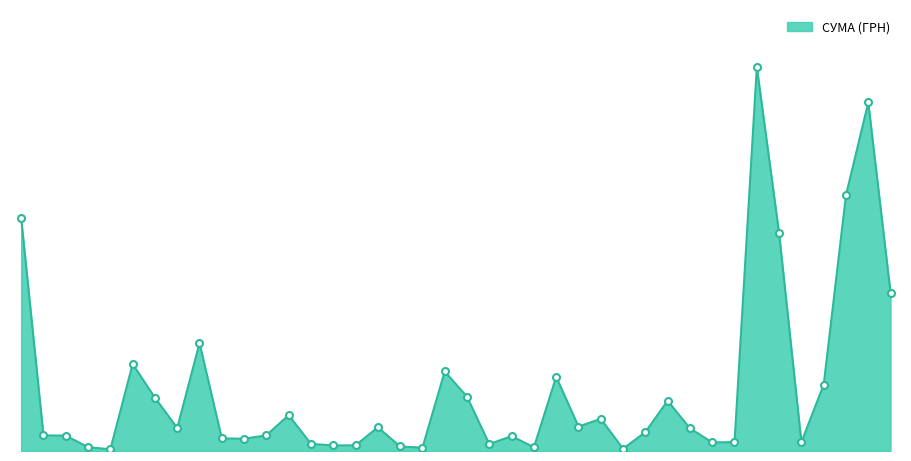

Reading left to right, what are all the values shown in this chart?

18179.8	1225.7	1201.7	303.4	135.7	6787.8	4164.3	1800.0	8422.2	989.7	960.0	1228.2	2805.0	558.4	441.0	445.6	1851.9	359.1	261.3	6213.7	4236.0	539.5	1166.9	293.0	5797.0	1908.5	2515.5	177.7	1473.5	3928.4	1775.0	672.0	698.7	29970.0	17000.0	700.0	5176.8	19966.2	27206.6	12343.4